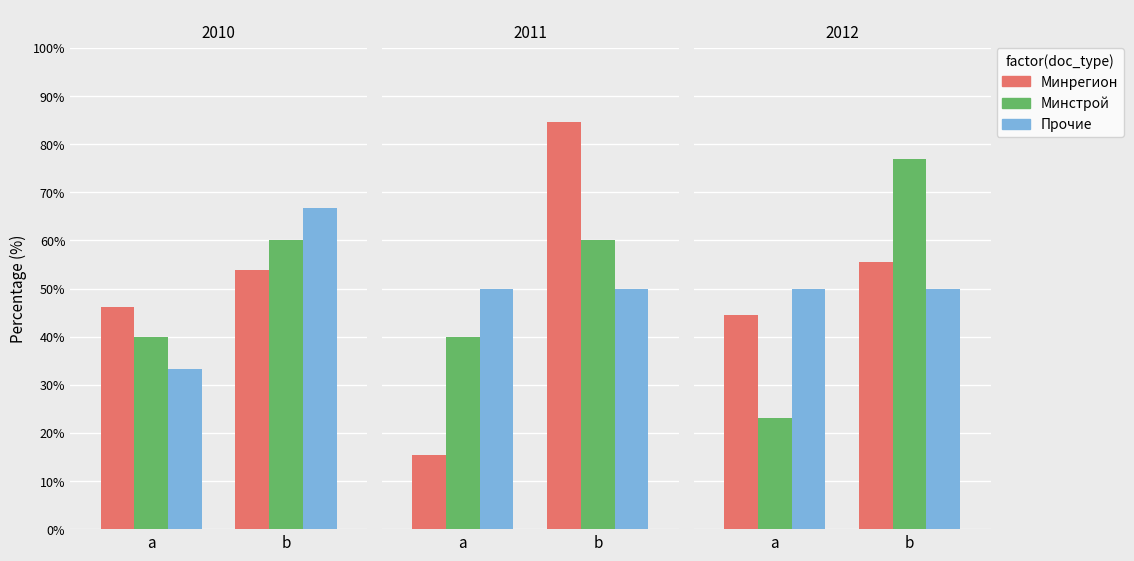

Which label corresponds to the largest value in the chart?

b